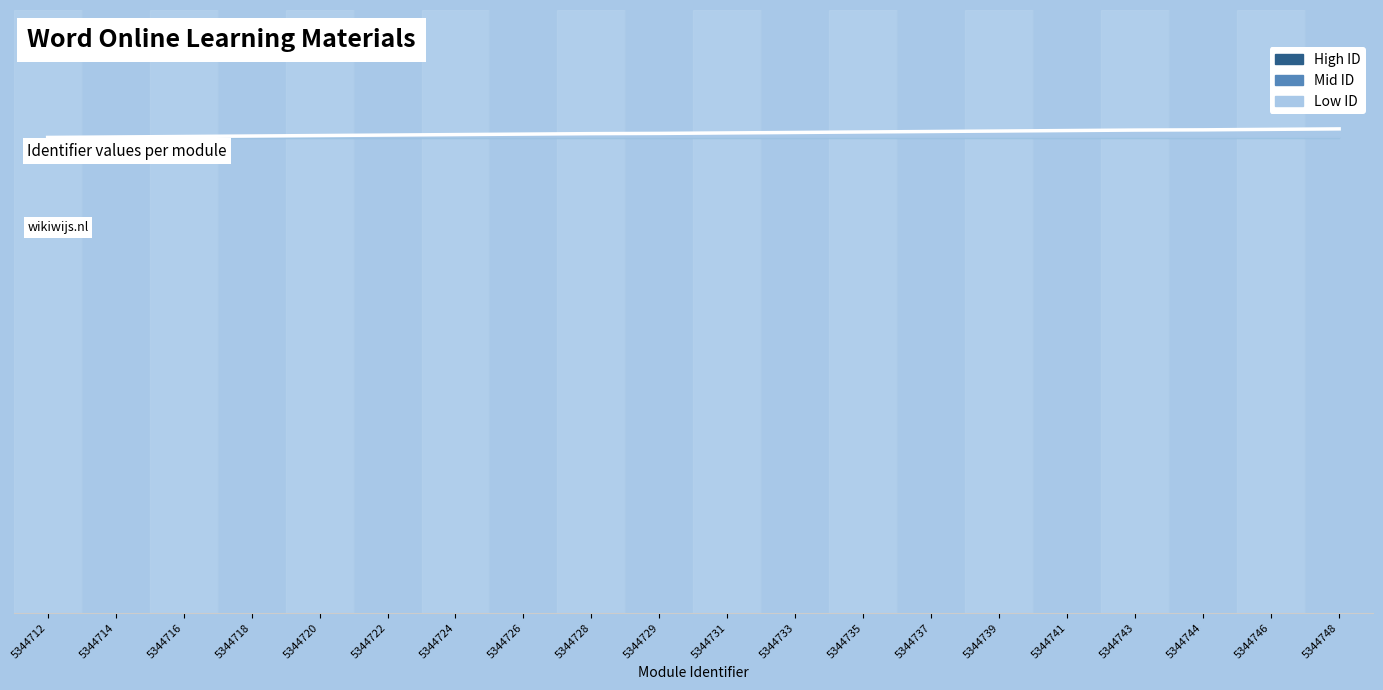

Does the chart have visible grid lines?

No